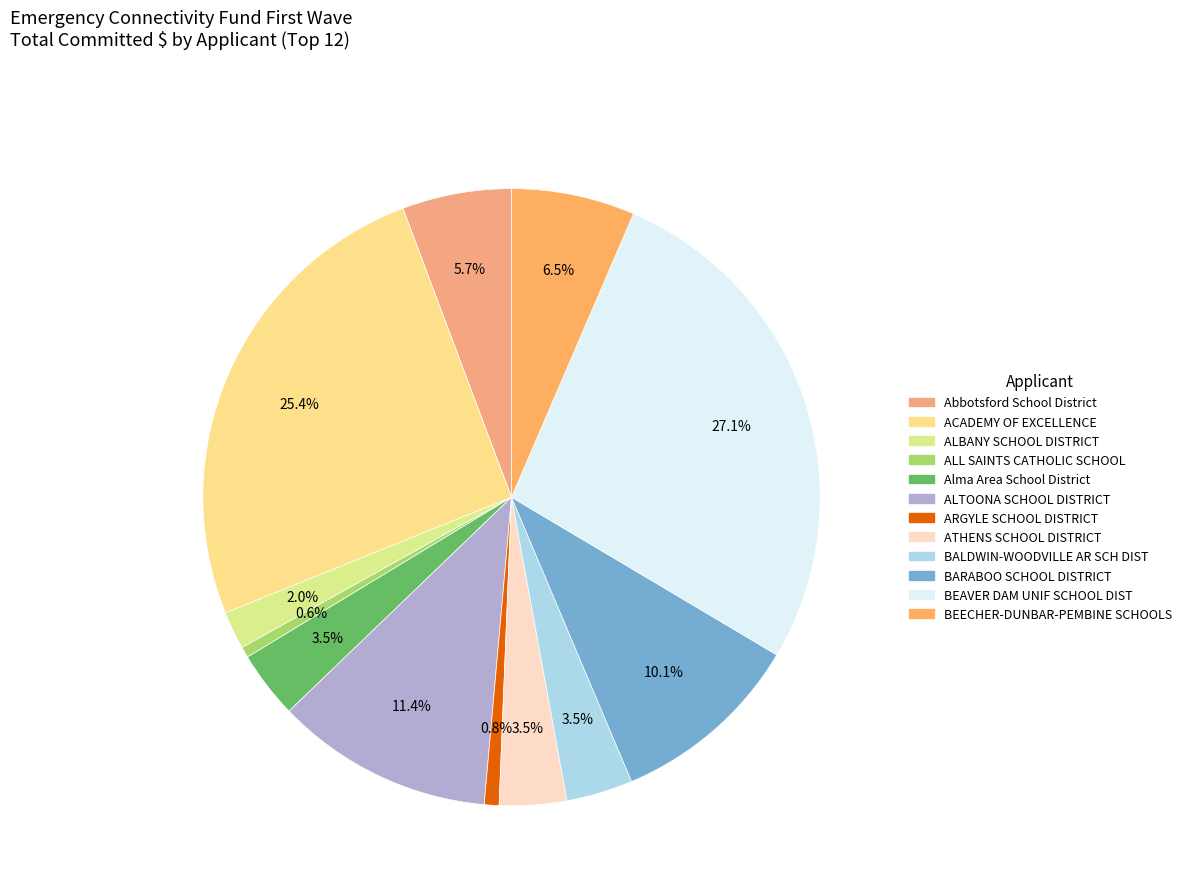

Is it true that ACADEMY OF EXCELLENCE is 37% of the pie?

False